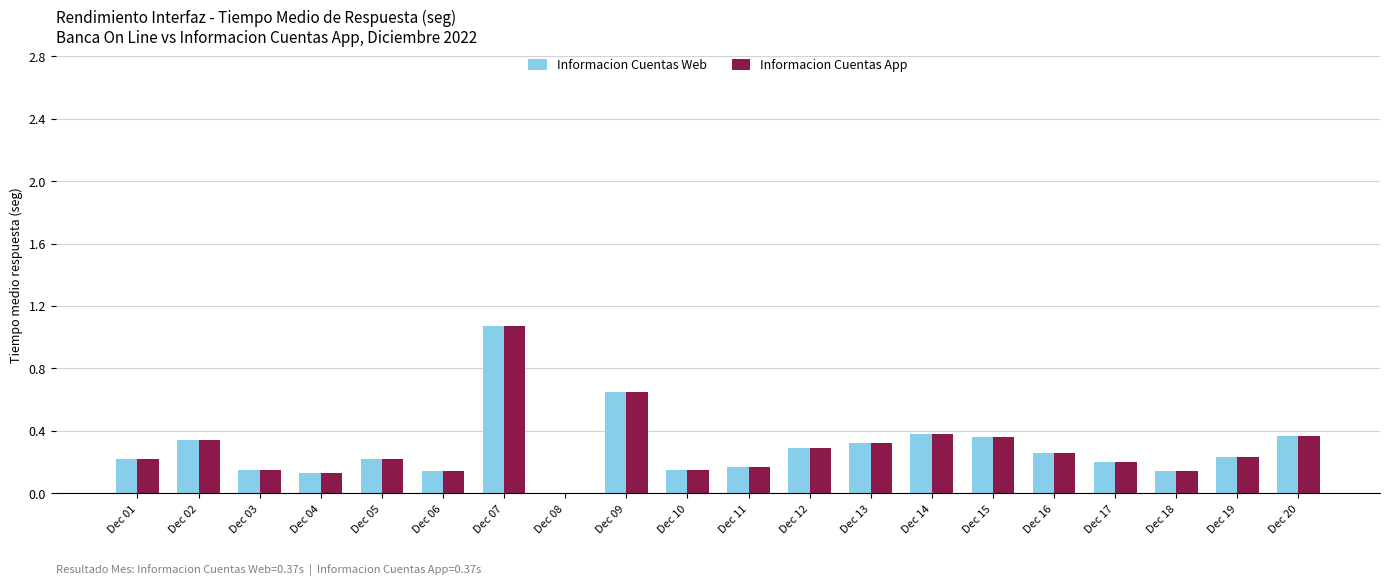

What is the sum of the Informacion Cuentas App values at Dec 09 and Dec 01?

0.9